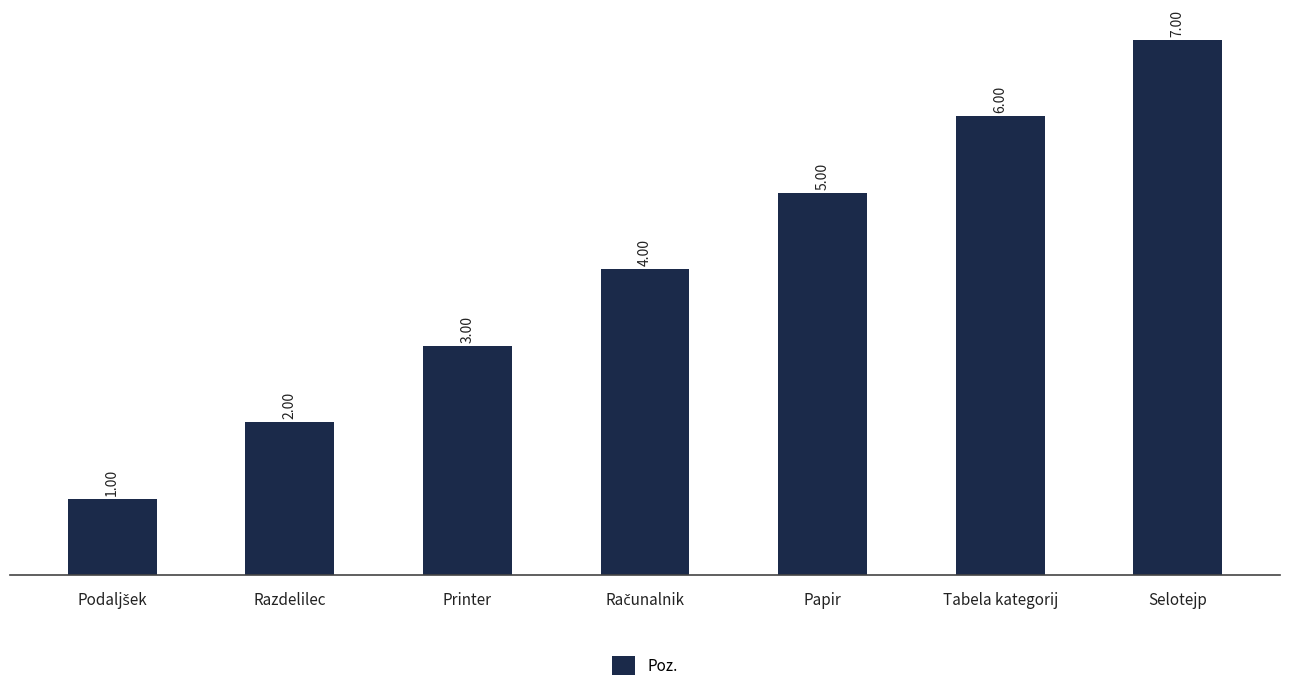

Between Tabela kategorij and Selotejp, which is larger?

Selotejp